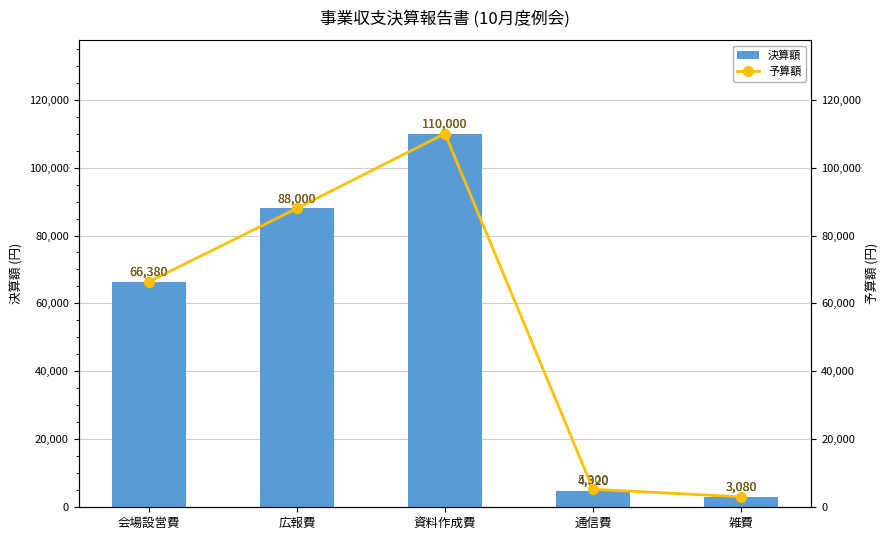

Where does the 予算額 series first go above 66380?

広報費